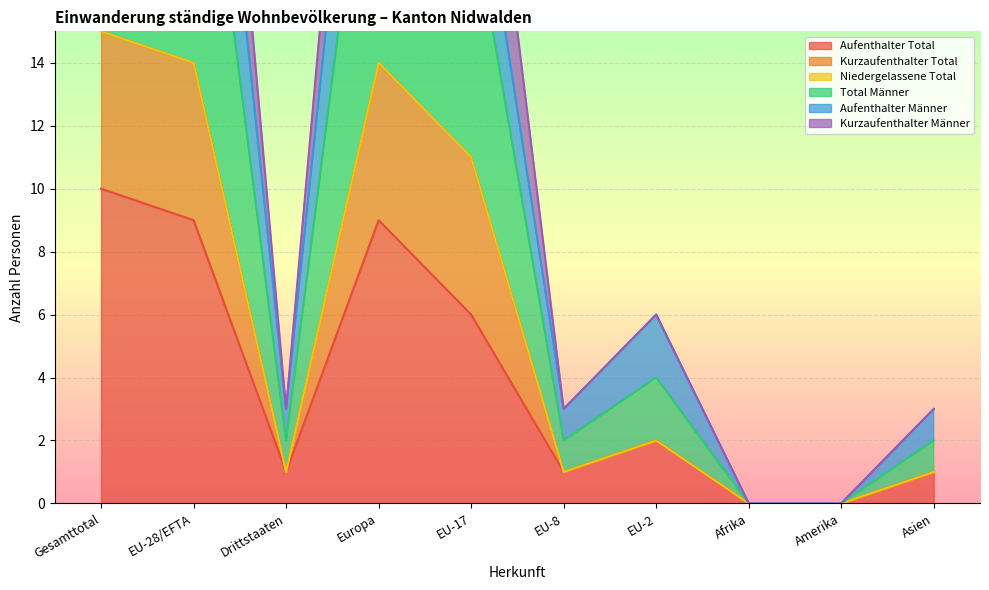

True or false: Aufenthalter Total and Total Männer intersect in this chart.

False